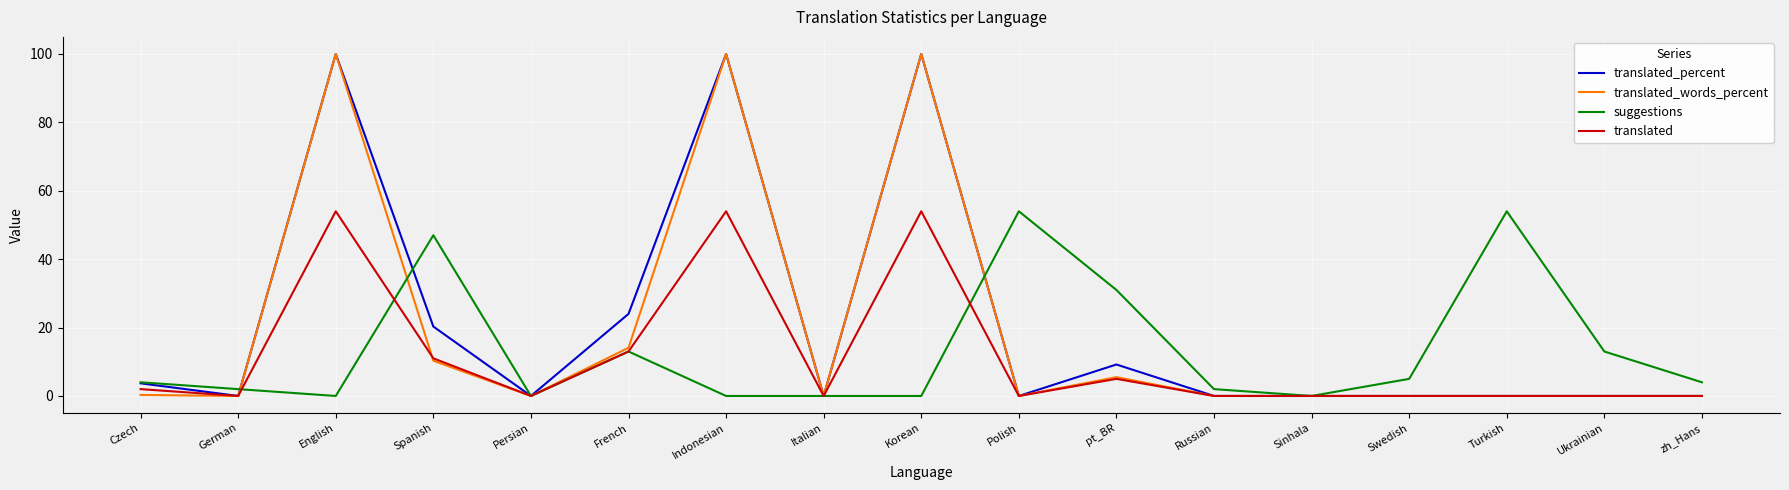

In suggestions, how many points are higher than both neighbors (excluding endpoints)?

4